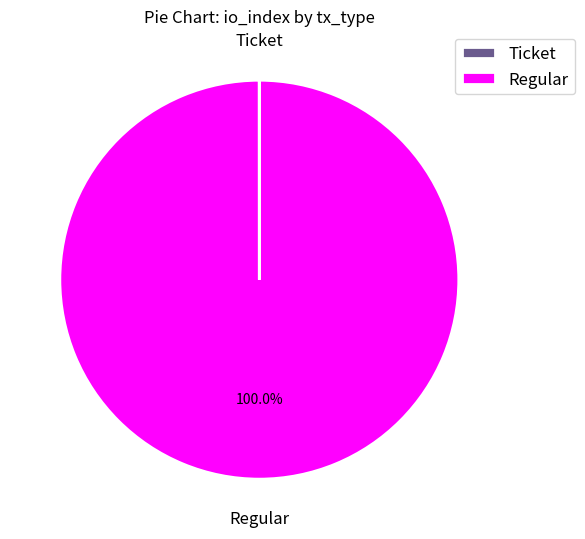

Is Regular the majority of the pie?

Yes